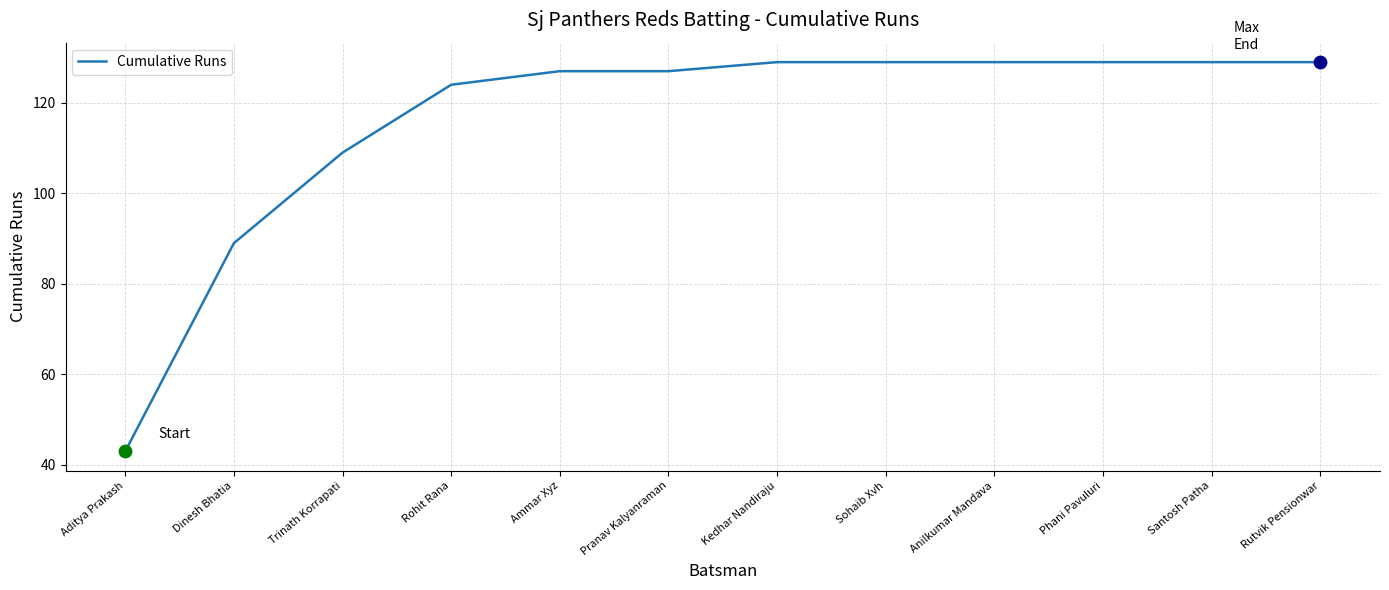

Between Rutvik Pensionwar and Rohit Rana, which is larger?

Rutvik Pensionwar